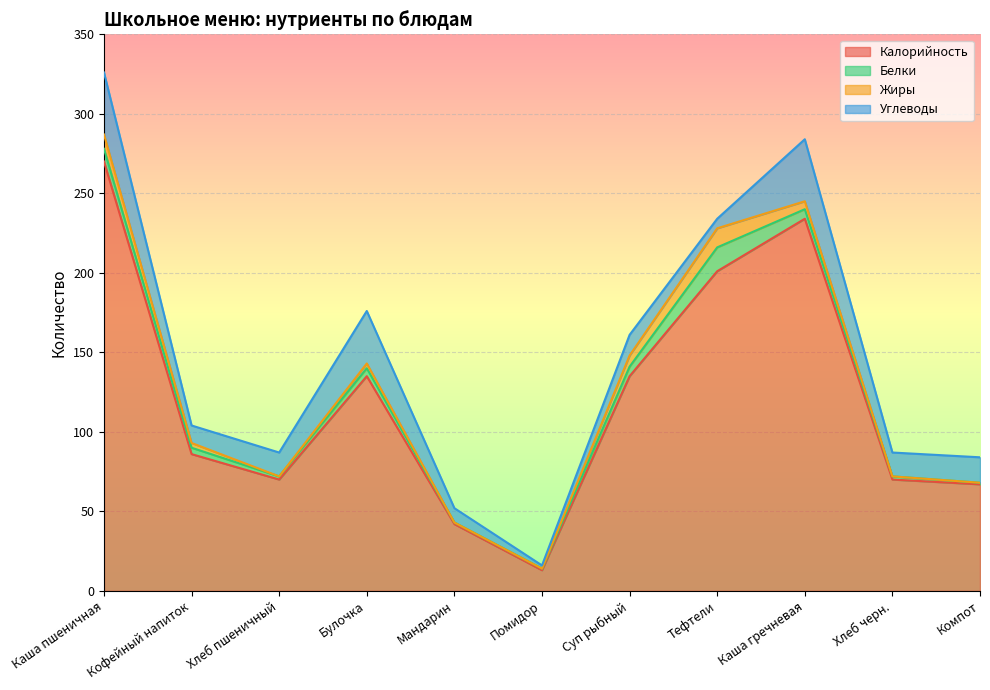

Is it true that Жиры equals 2 at Каша гречневая?

False